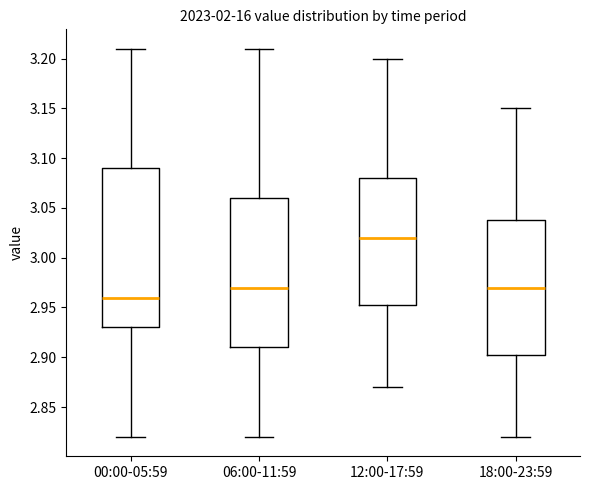

Where does the lower whisker of the box for 12:00-17:59 end on the y-axis? The values are not printed on the chart, so give them approximately, as read against the axis.

2.870